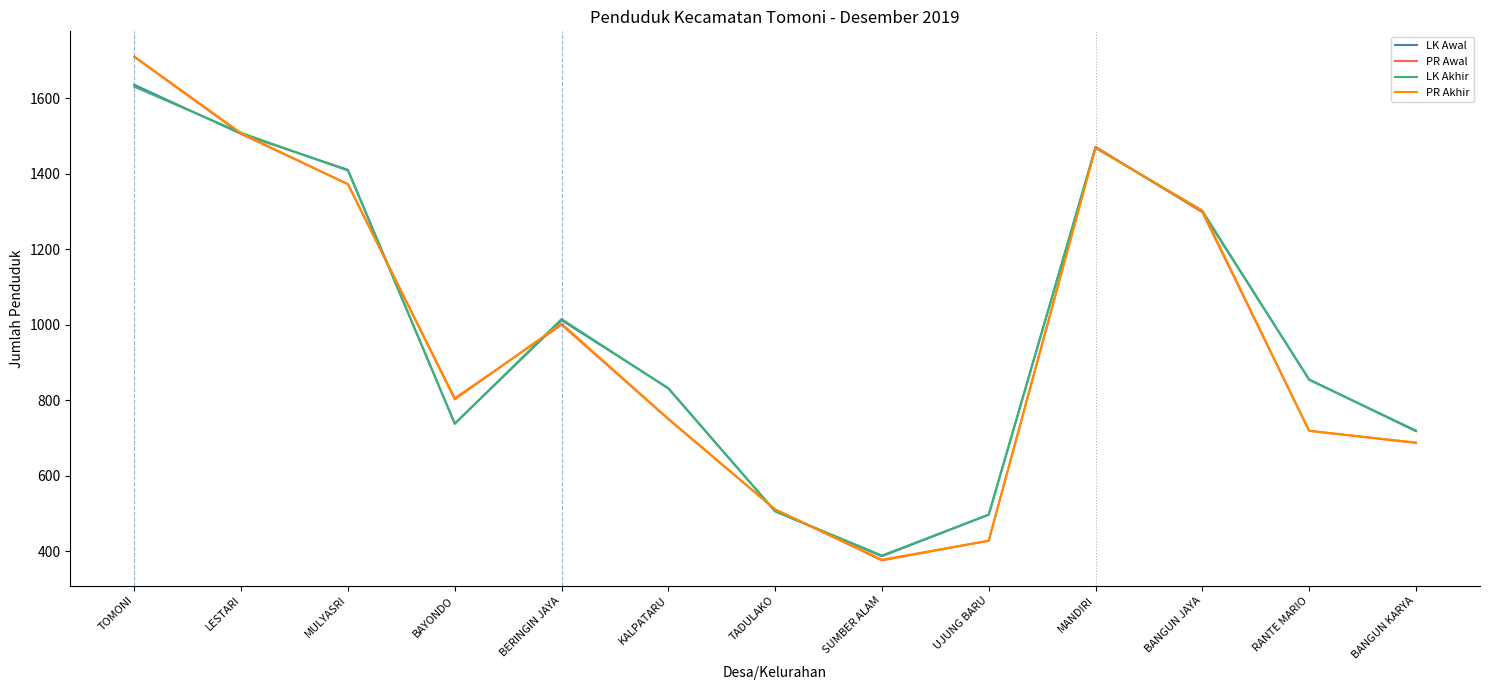

Reading left to right, what are all the values shown in this chart?

LK Awal: 1635	1505	1410	738	1012	832	506	387	497	1470	1299	855	718
PR Awal: 1709	1505	1372	805	1000	750	511	376	428	1471	1298	719	687
LK Akhir: 1630	1508	1408	738	1015	831	506	389	497	1468	1302	854	720
PR Akhir: 1710	1507	1372	802	1003	751	511	378	428	1468	1302	719	688